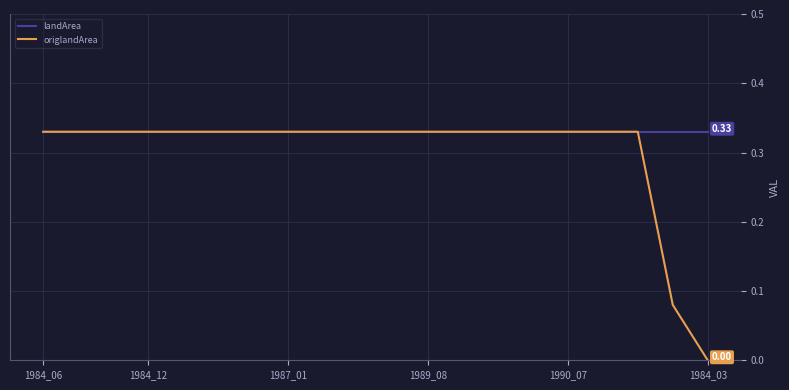

How many values in origlandArea are above zero?

19